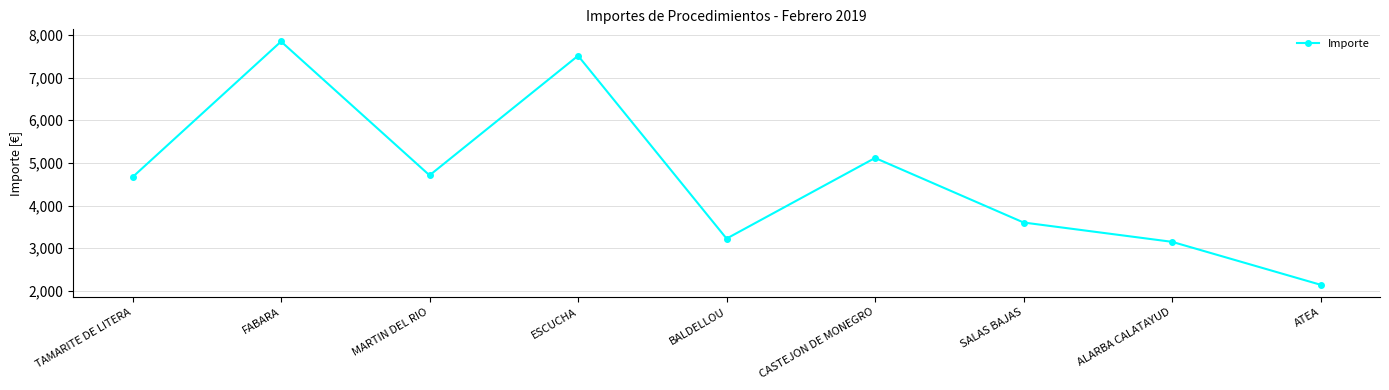

What is the label of the 8th point from the right?

FABARA